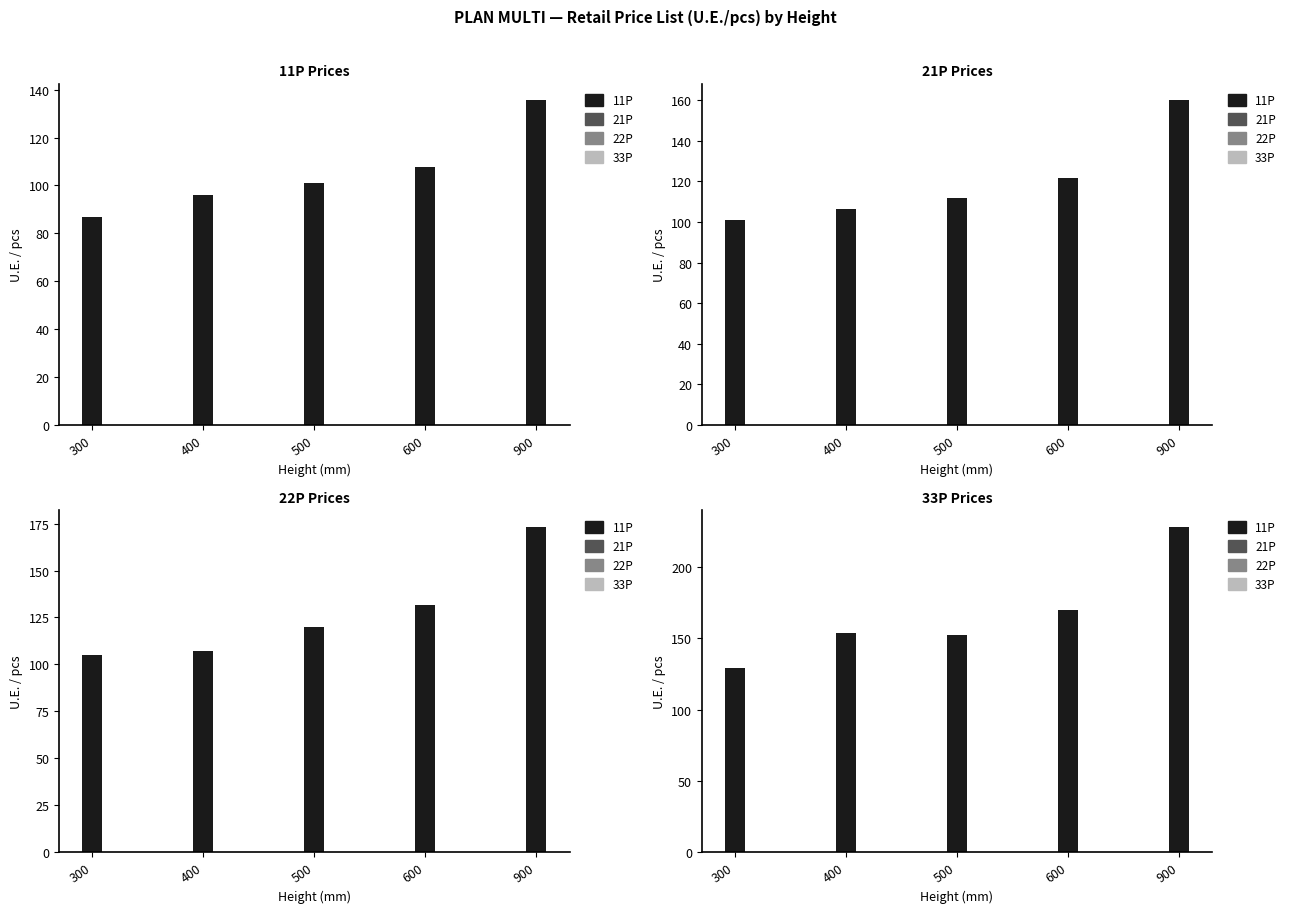

At which label does 21P reach its peak?

900